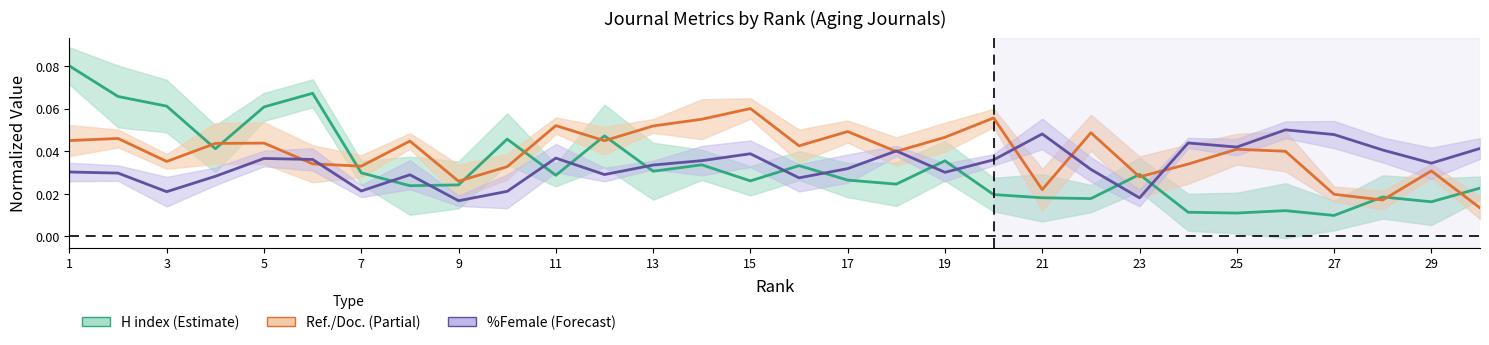

How many intersections are there between %Female and Ref. / Doc.?

7